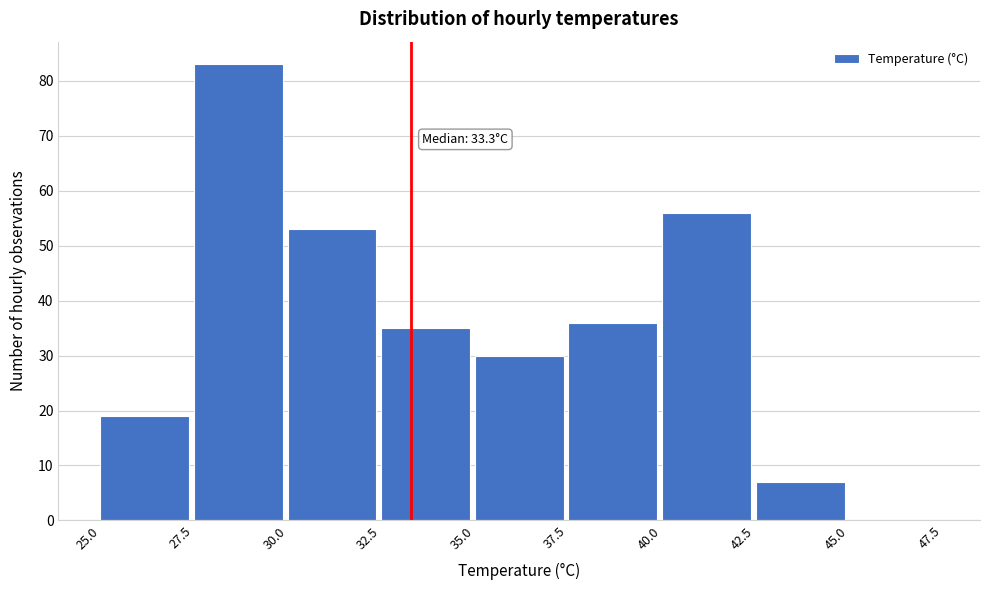

Over which range of the x-axis is the bar tallest?

27.5 to 30.0